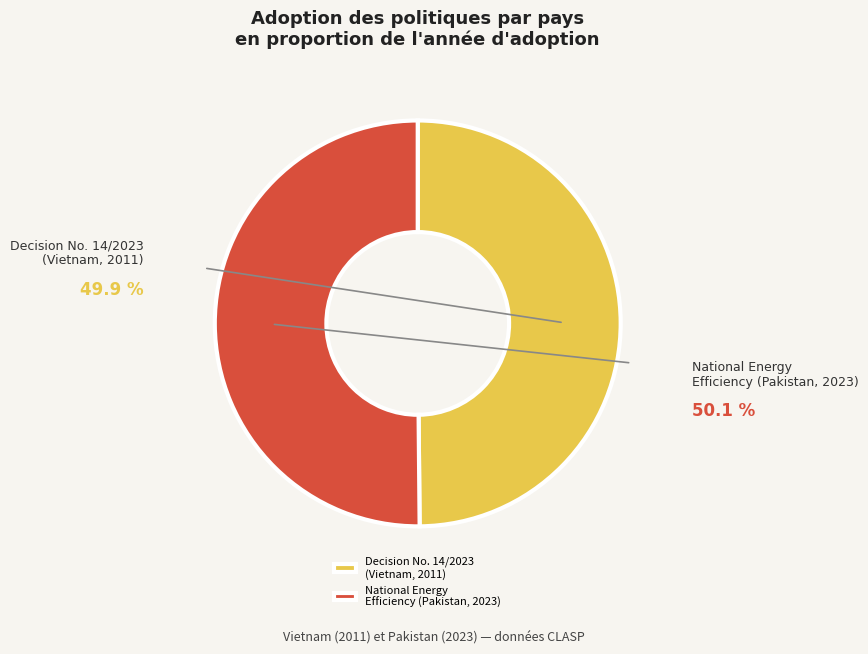

How many slices are in this pie chart?

2